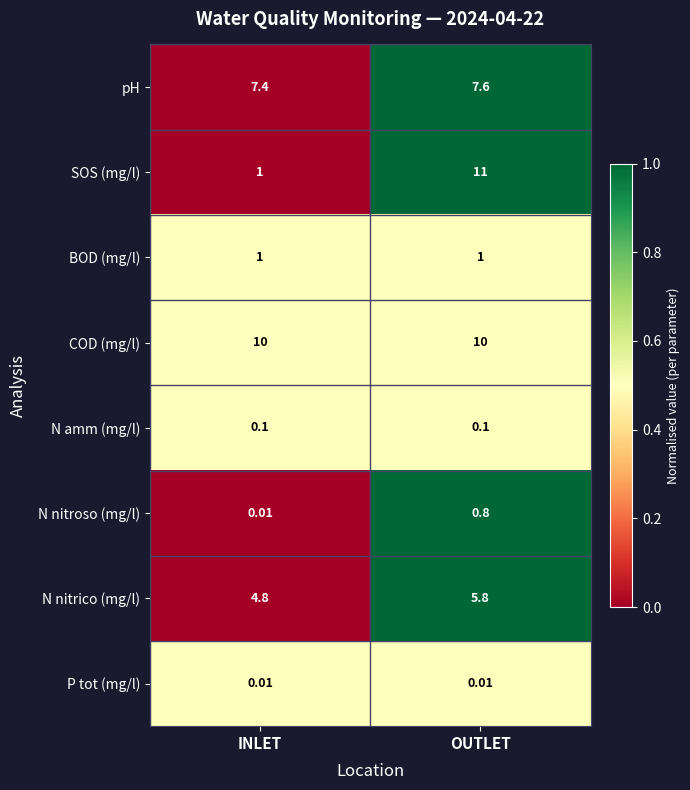

Which series has the largest range (max minus min)?

SOS (mg/l)